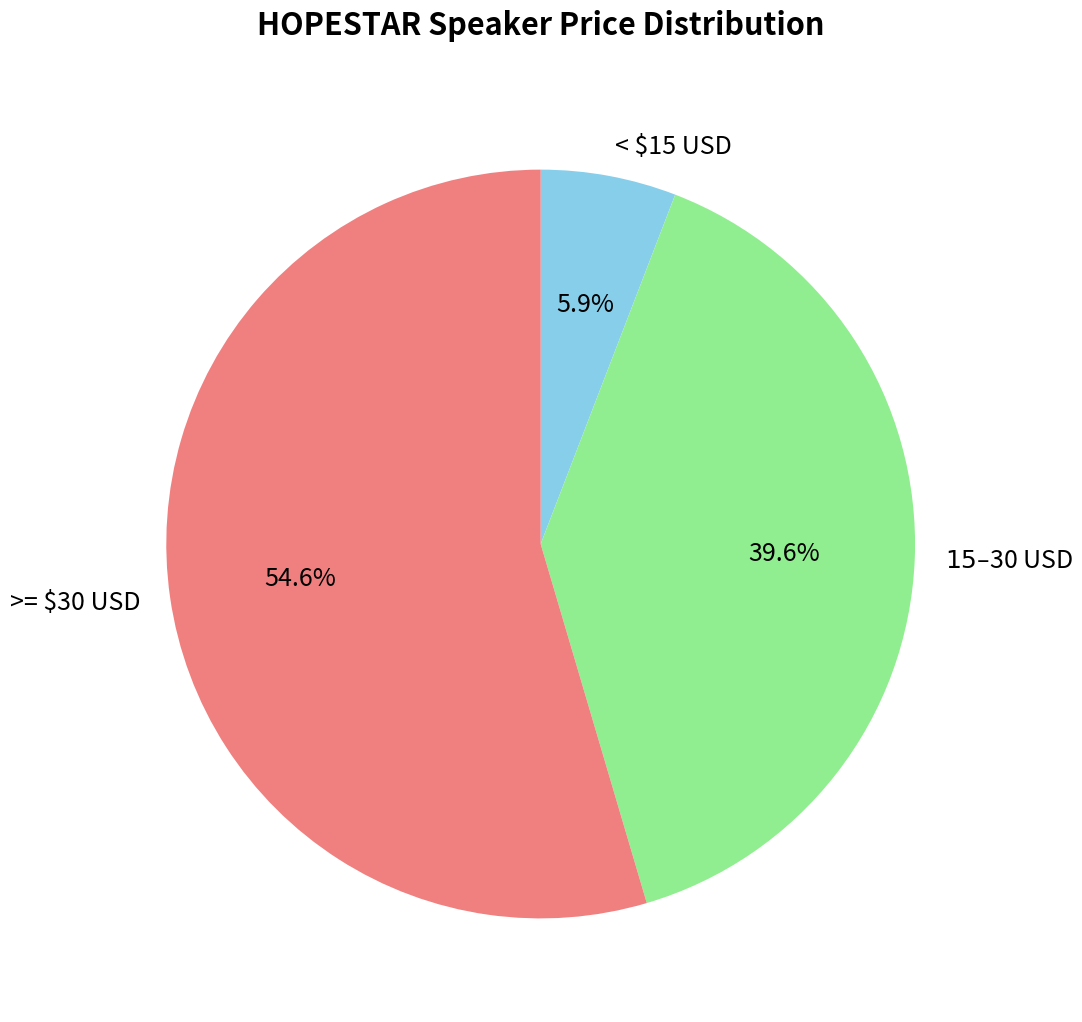

Count the number of slices in the pie.

3